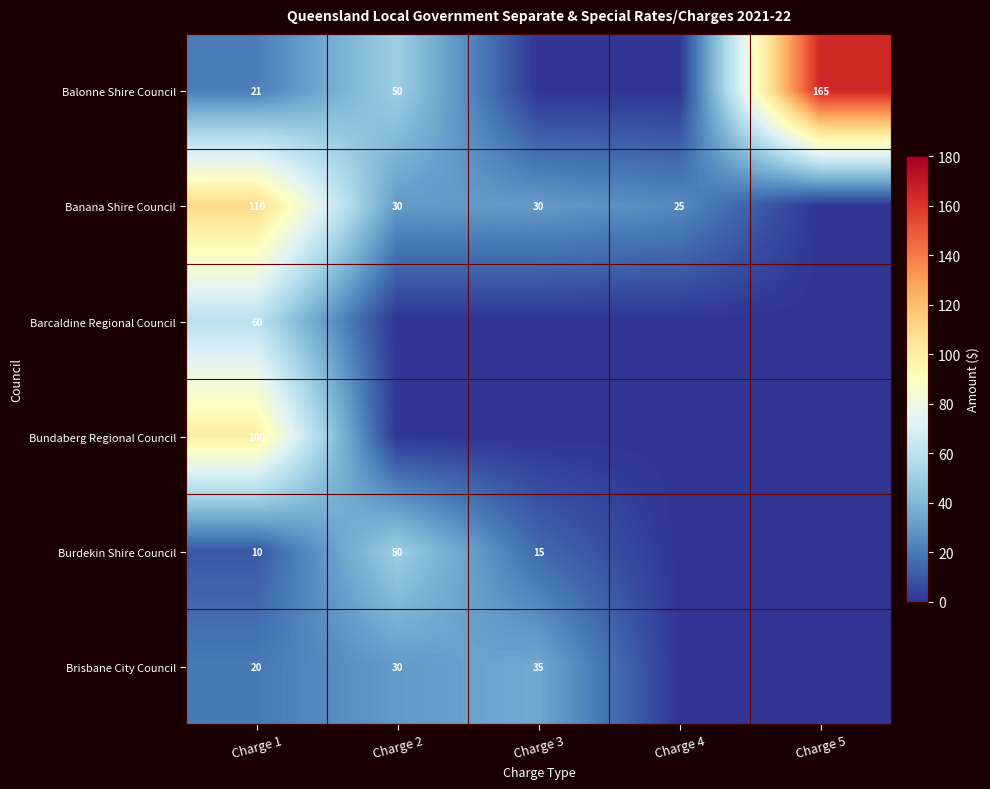

The Brisbane City Council series shows 35 at Charge 3. True or false?

True